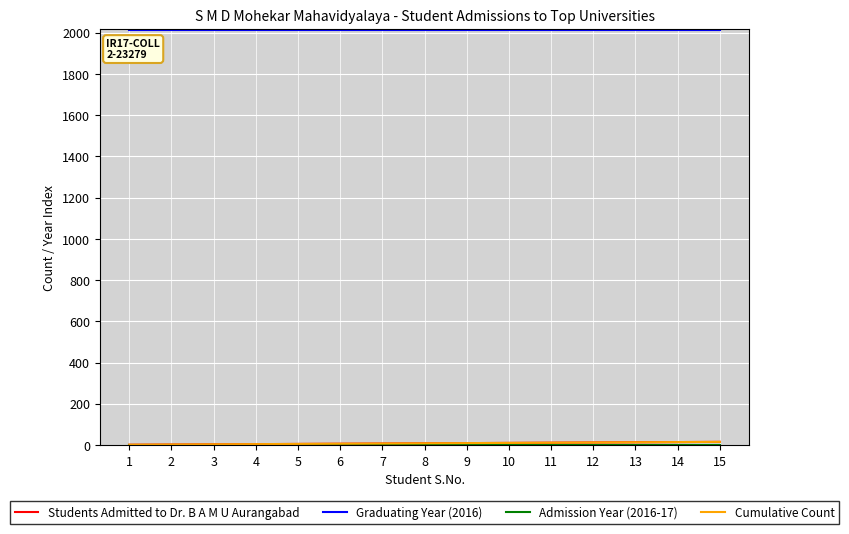

The Students Admitted to Dr. B A M U Aurangabad series shows 8 at 8. True or false?

True